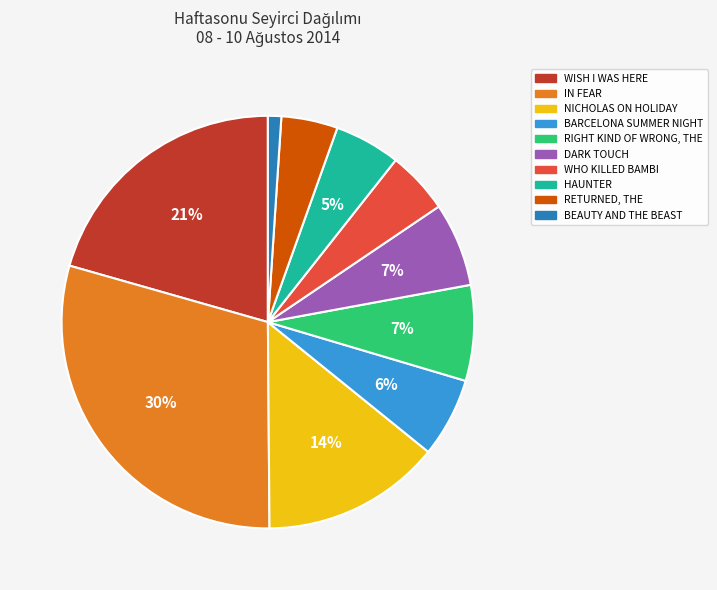

Is it true that IN FEAR is 30% of the pie?

True